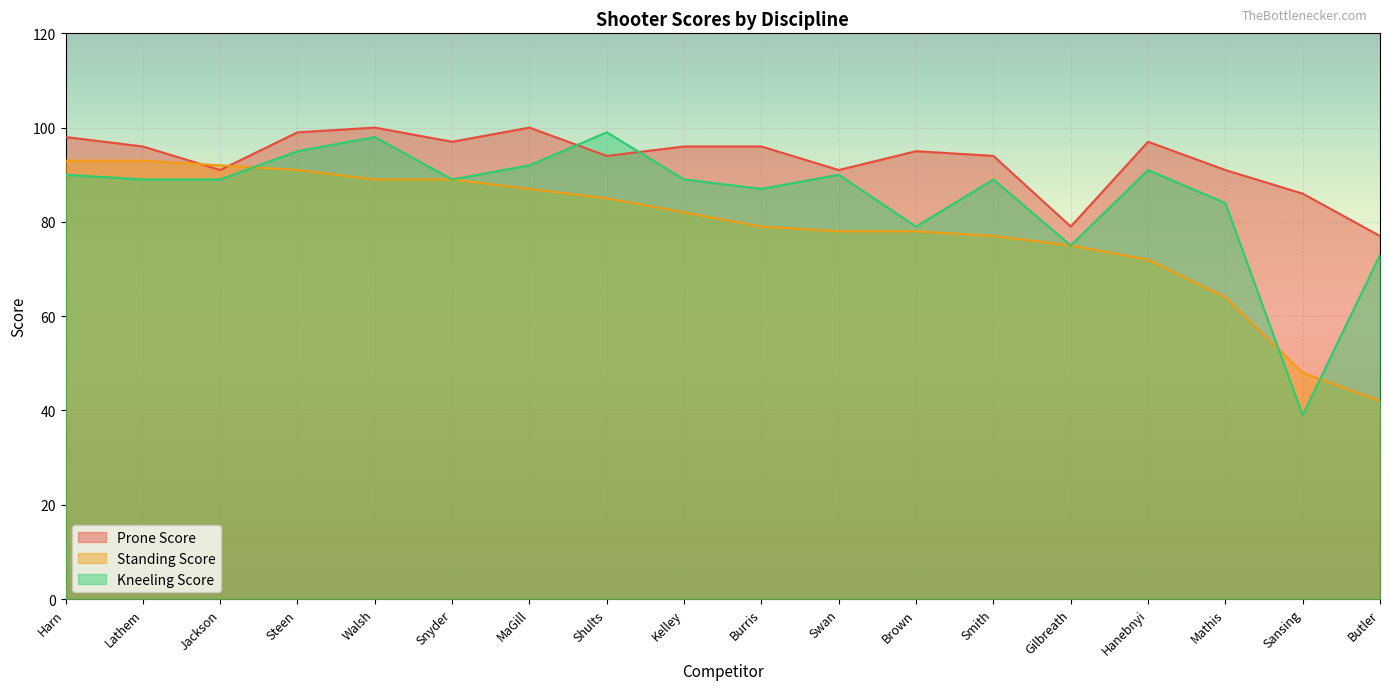

Which series ends up on top after the final intersection of Standing Score and Prone Score?

Prone Score